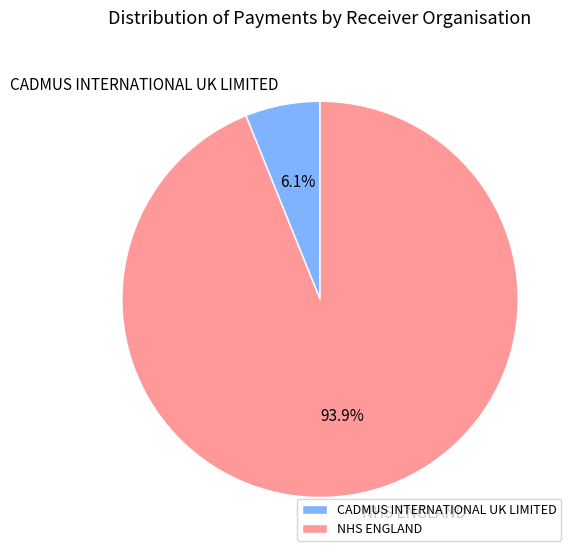

How many slices are in this pie chart?

2